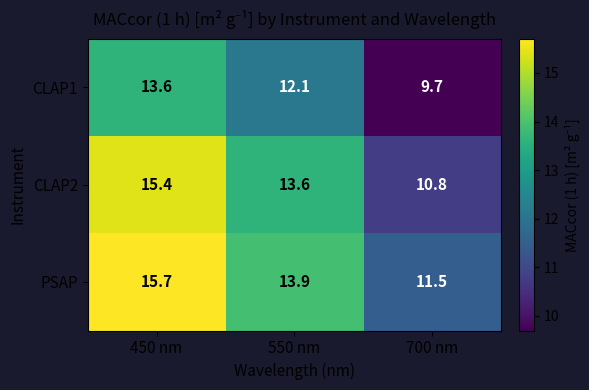

Where is CLAP2 nearest to the value 13?

550 nm